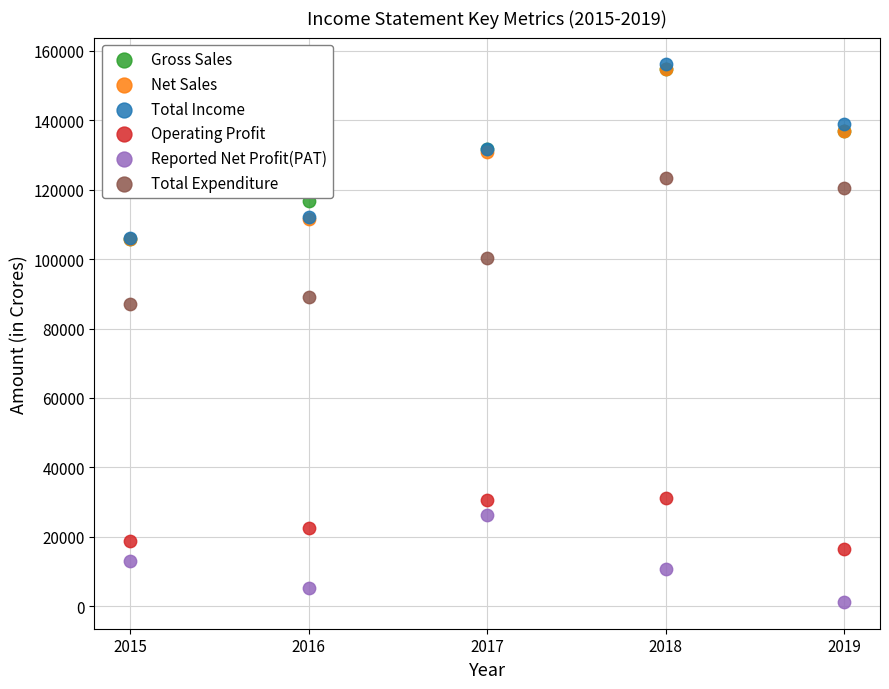

Which series reaches the minimum Y coordinate?

Reported Net Profit(PAT)